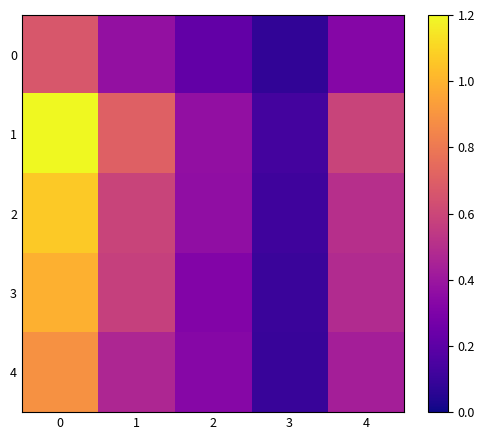

Which series has the largest range (max minus min)?

1